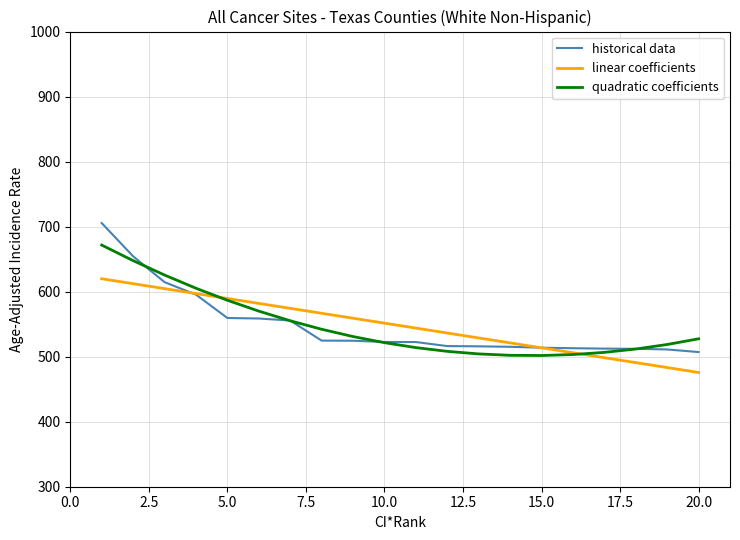

Count the number of data series in this chart.

3